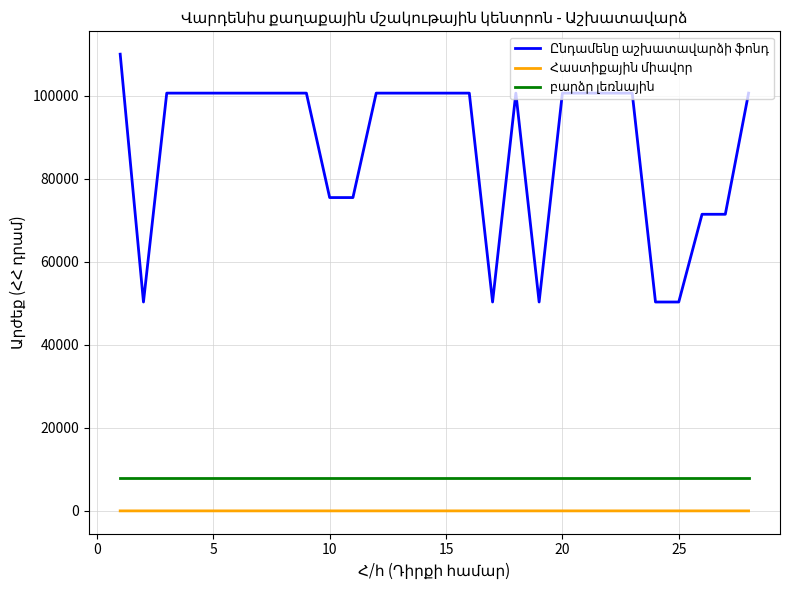

What is the maximum value shown in the chart?

110000.0